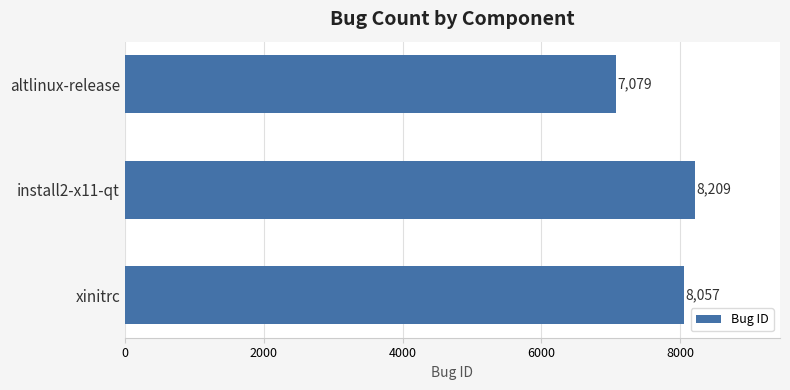

How many series are shown in this chart?

1